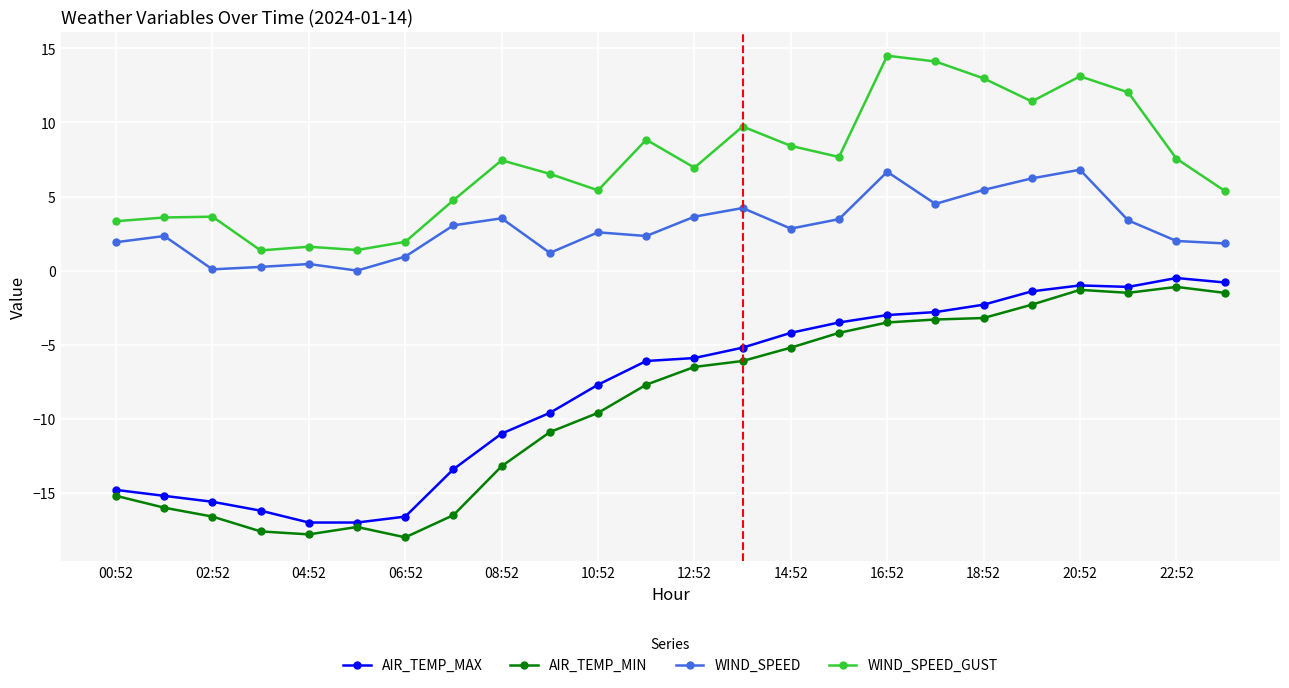

What is the value of the AIR_TEMP_MAX point at the 24th from the left?

-0.8